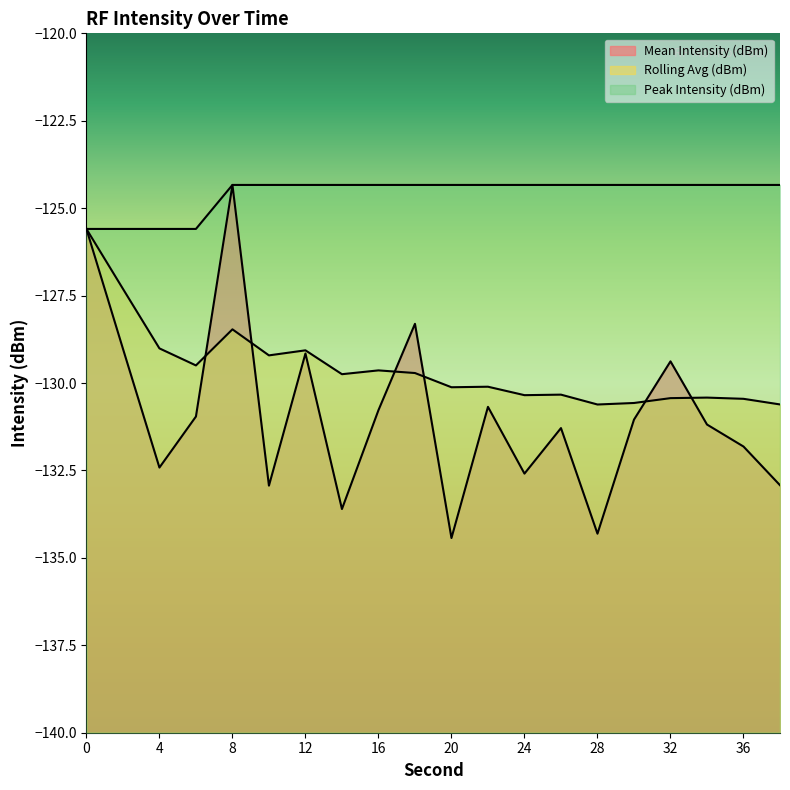

Does the chart display data point markers on the line(s)?

No